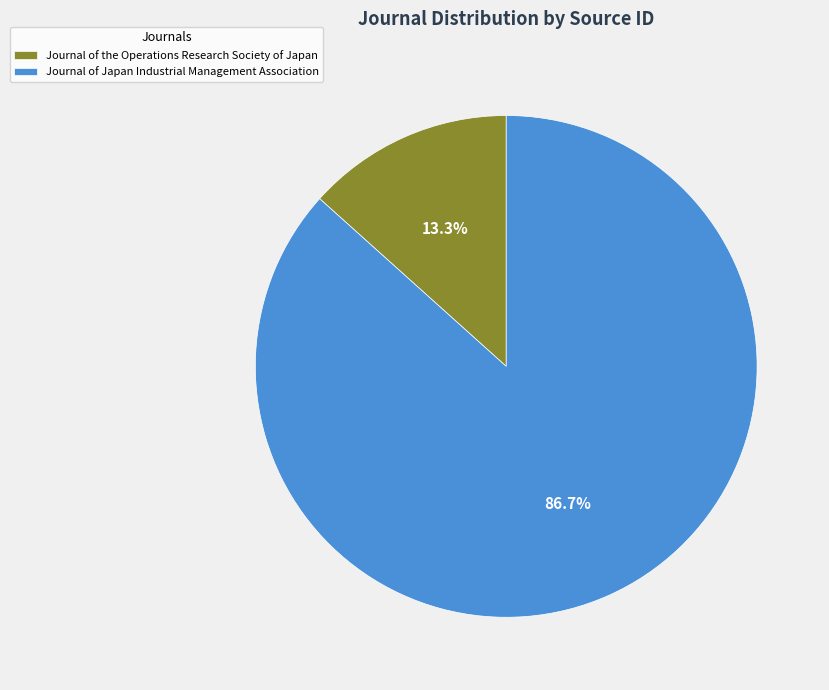

Count the number of slices in the pie.

2